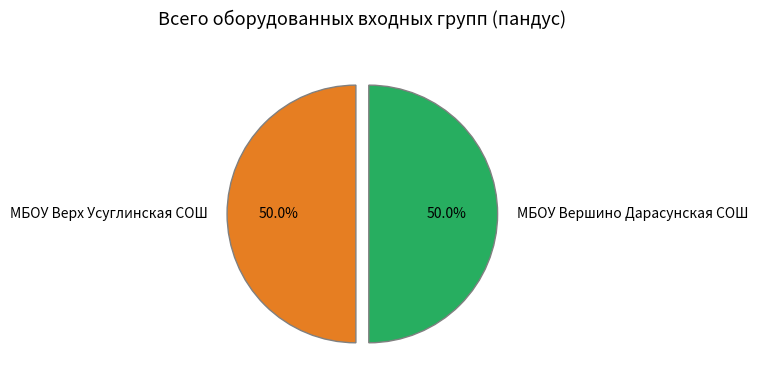

What is the ratio of the value at МБОУ Вершино Дарасунская CОШ to the value at МБОУ Верх Усуглинская СОШ?

1.0